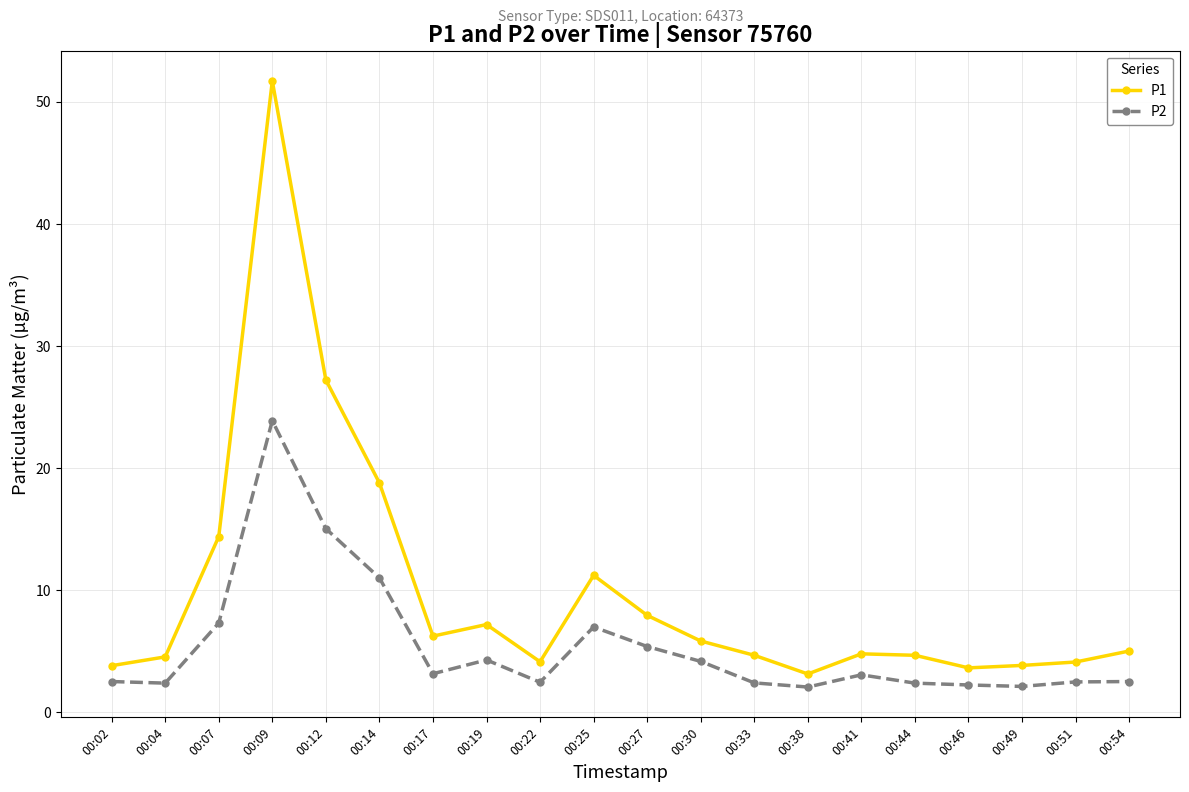

What is the sum of the P1 values at 00:49 and 00:02?

7.7